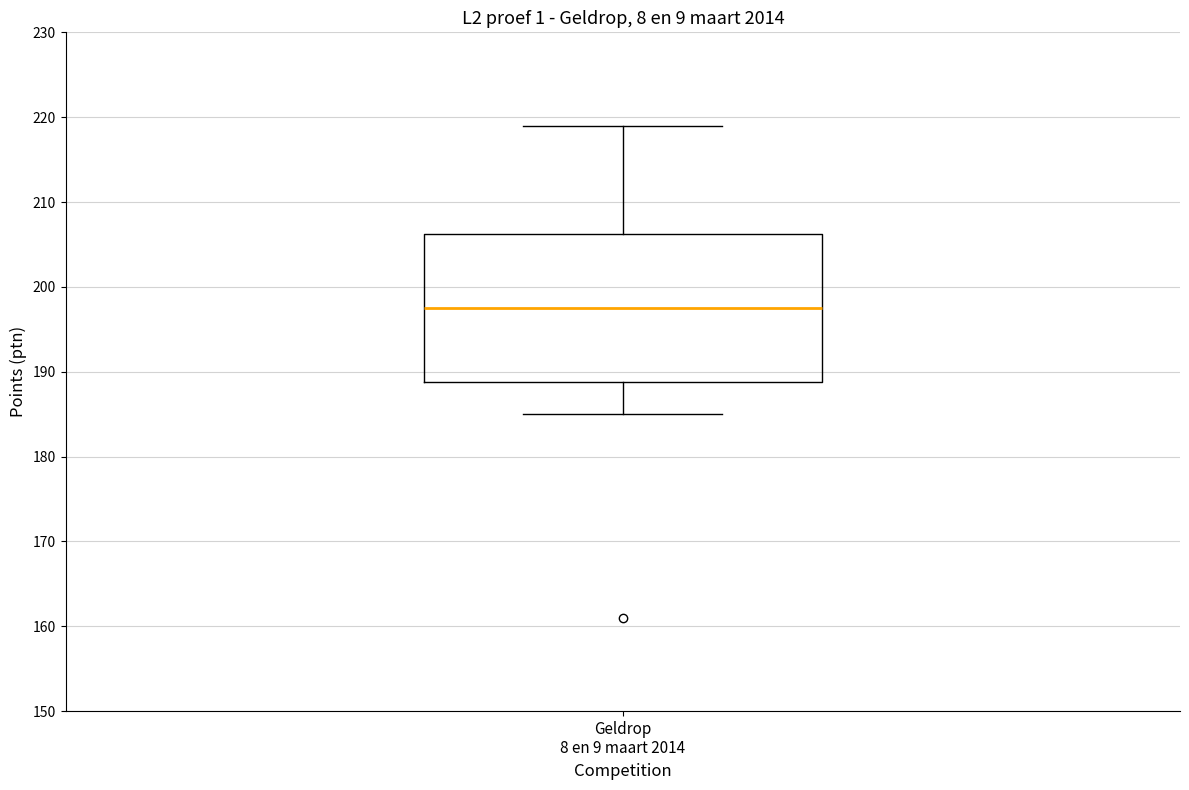

Read this box plot against the y-axis: the position of the median line, the range covered by the box, and the ends of both whiskers. The values are not printed on the chart, so give them approximately, as read against the axis.

median 198, box 189 to 206, whiskers 185 to 219